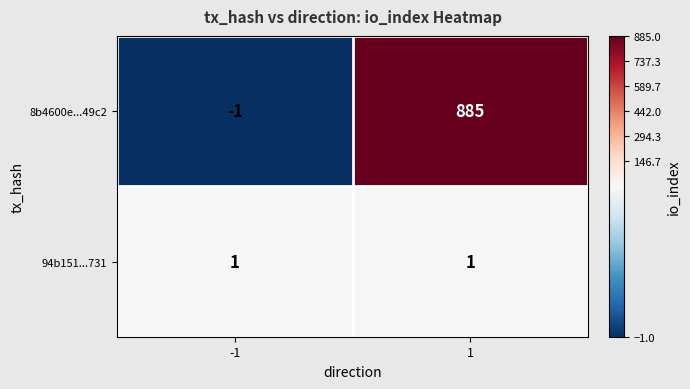

Reading left to right, what are all the values shown in this chart?

8b4600e...49c2: -1	885
94b151...731: 1	1